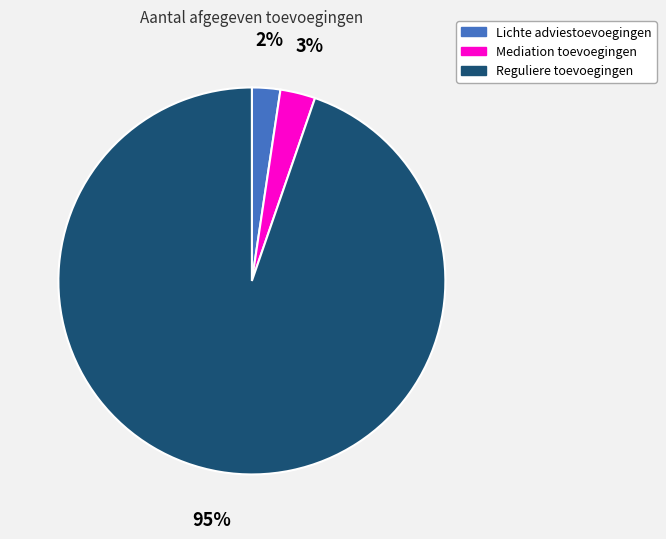

To the nearest percent, what percentage of the pie is Lichte adviestoevoegingen?

2%